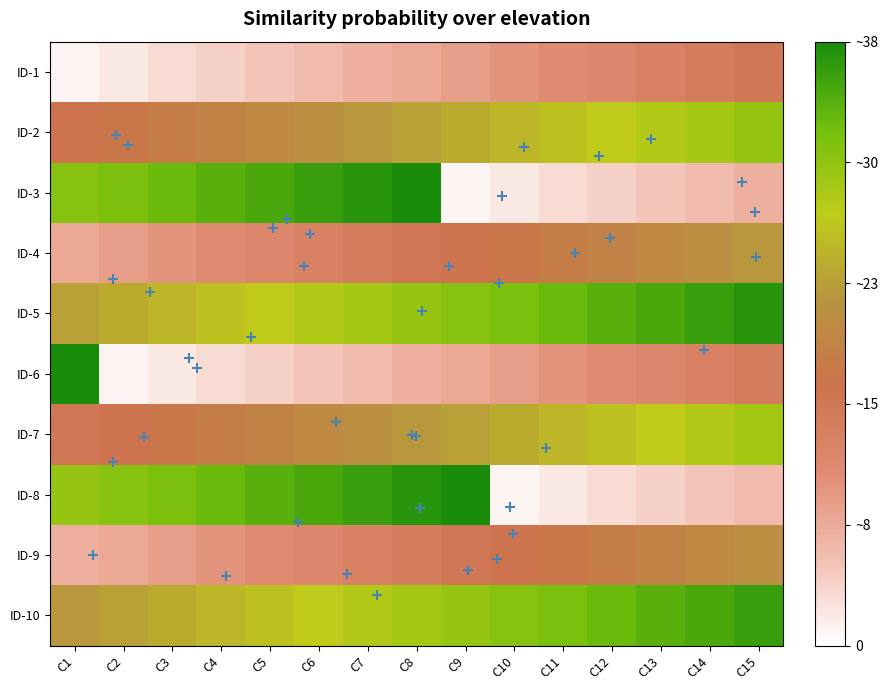

Between C7 and C3, which is larger?

C7